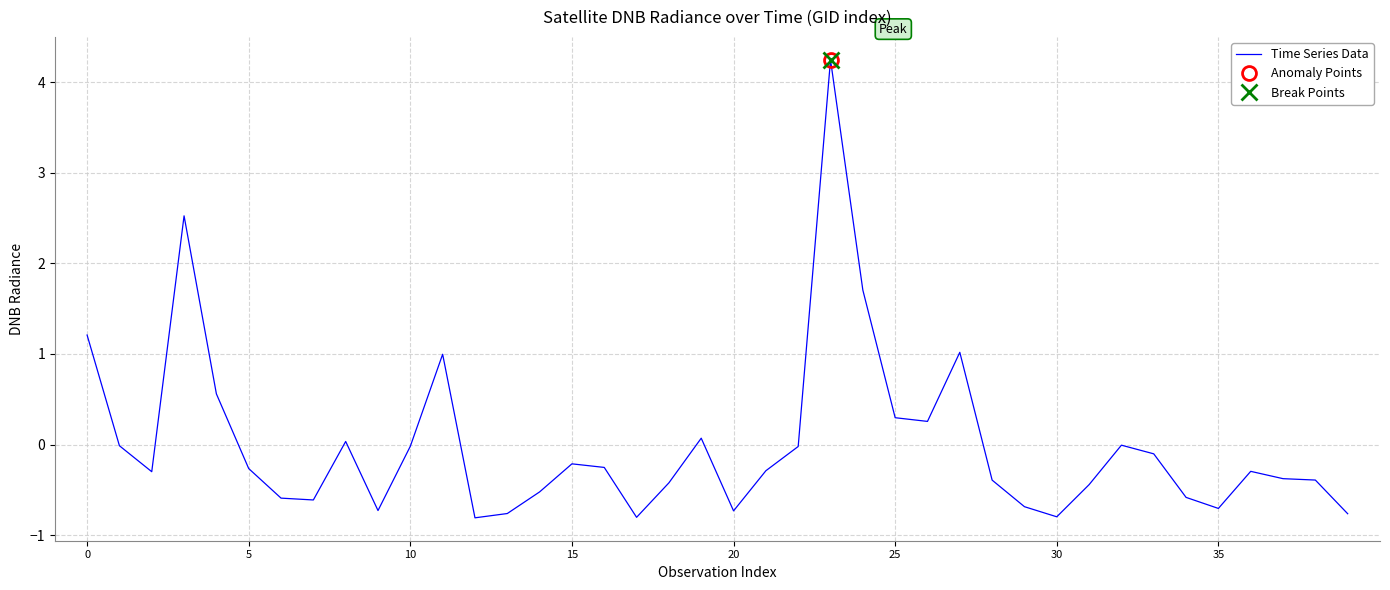

True or false: Time Series Data has a value of -0.8 at 30.

True